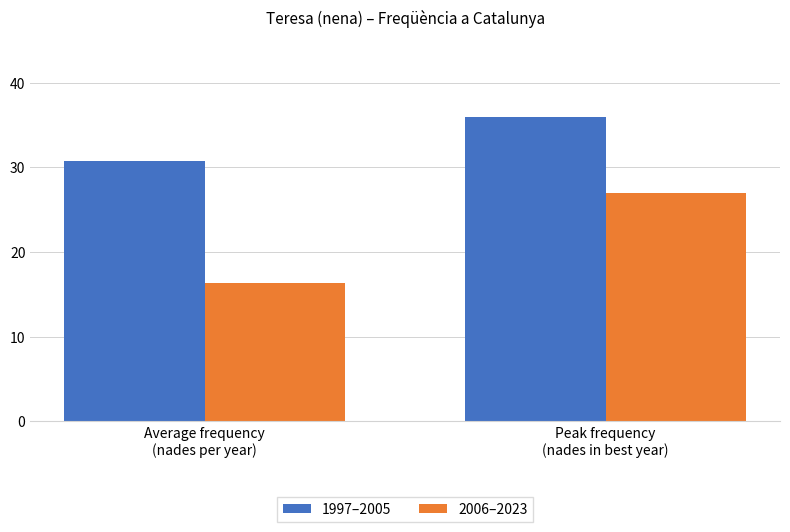

At how many categories does at least one series exceed 17?

2